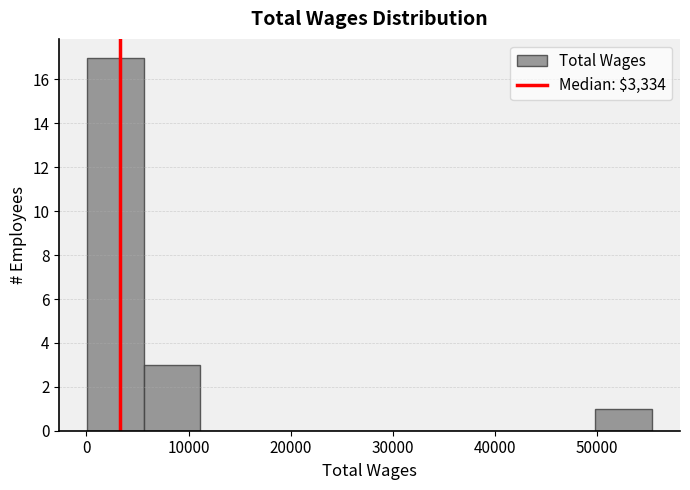

Reading left to right, list every bar in this chart as the range it spans on the x-axis followed by its height. Neither the bar edges nor the heights are printed on the chart, so give them approximately, as read against the axes.

0 to 6000: 17
6000 to 11000: 3
11000 to 17000: 0
17000 to 22000: 0
22000 to 28000: 0
28000 to 33000: 0
33000 to 39000: 0
39000 to 44000: 0
44000 to 50000: 0
50000 to 55000: 1